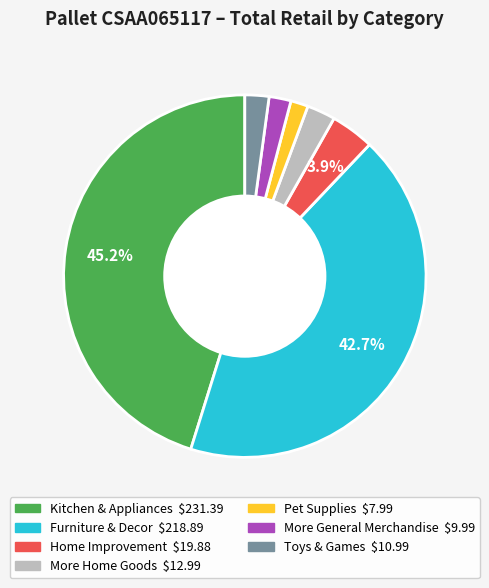

How many slices are in this pie chart?

7